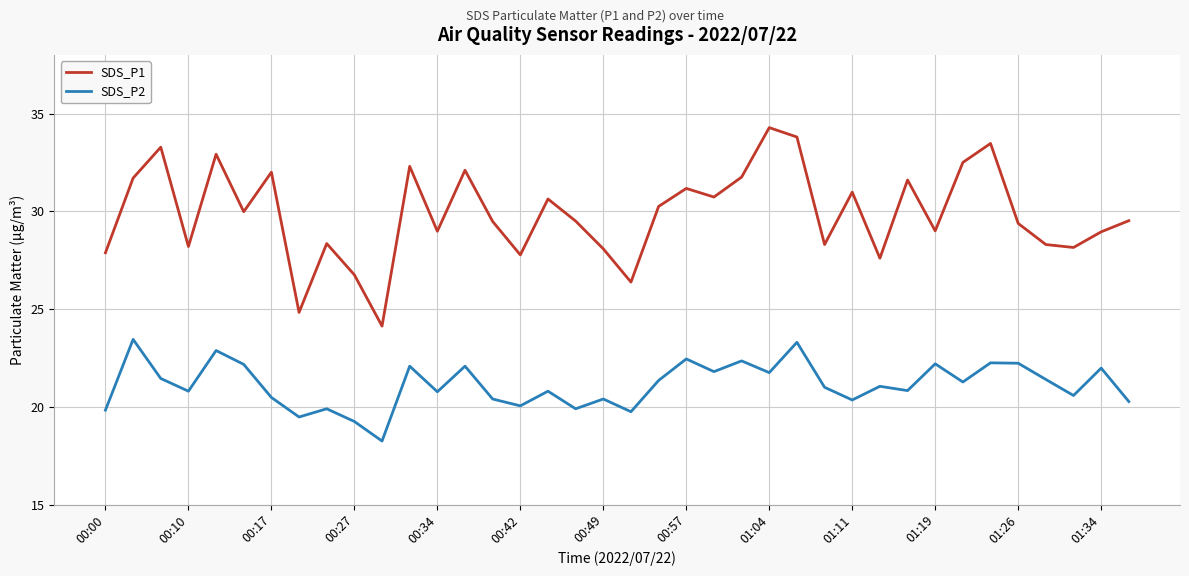

Which series has the largest total across all categories?

SDS_P1